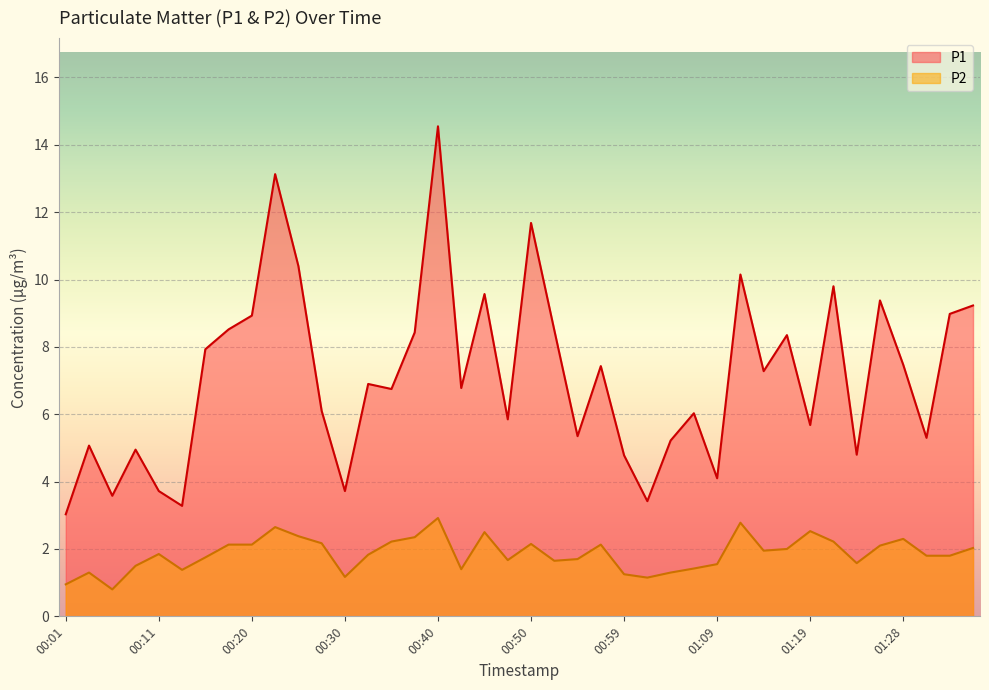

At which label does P2 reach its minimum?

00:06